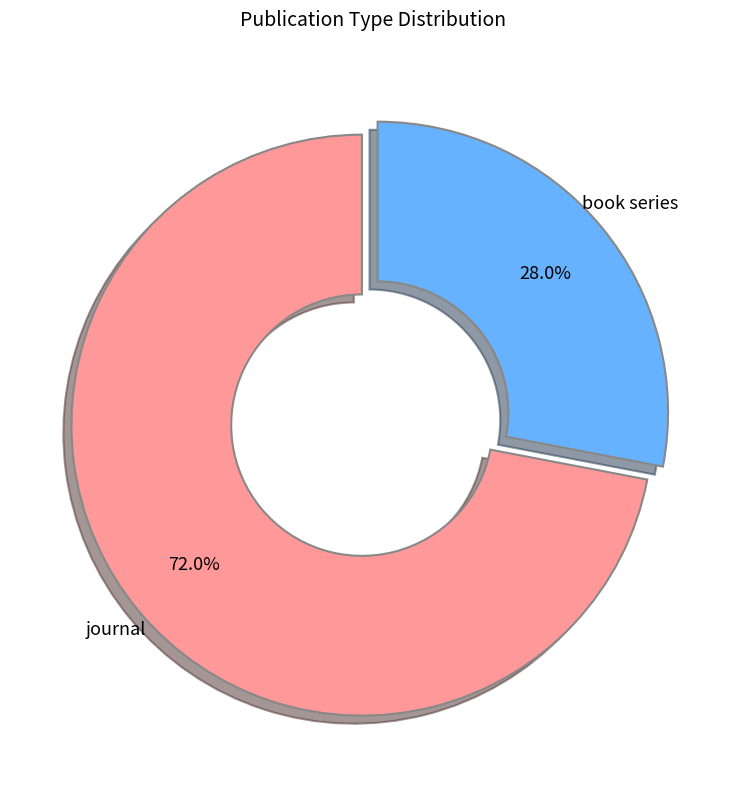

How many slices are in this pie chart?

2